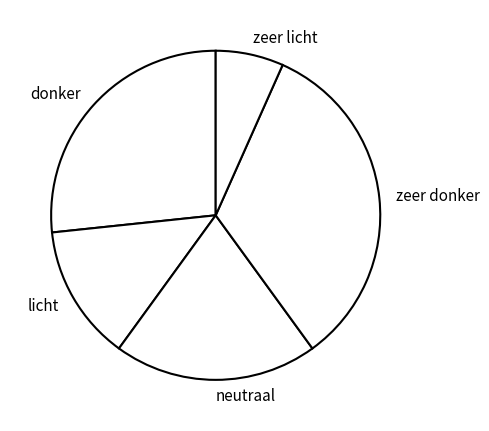

Which slice is the smallest?

zeer licht